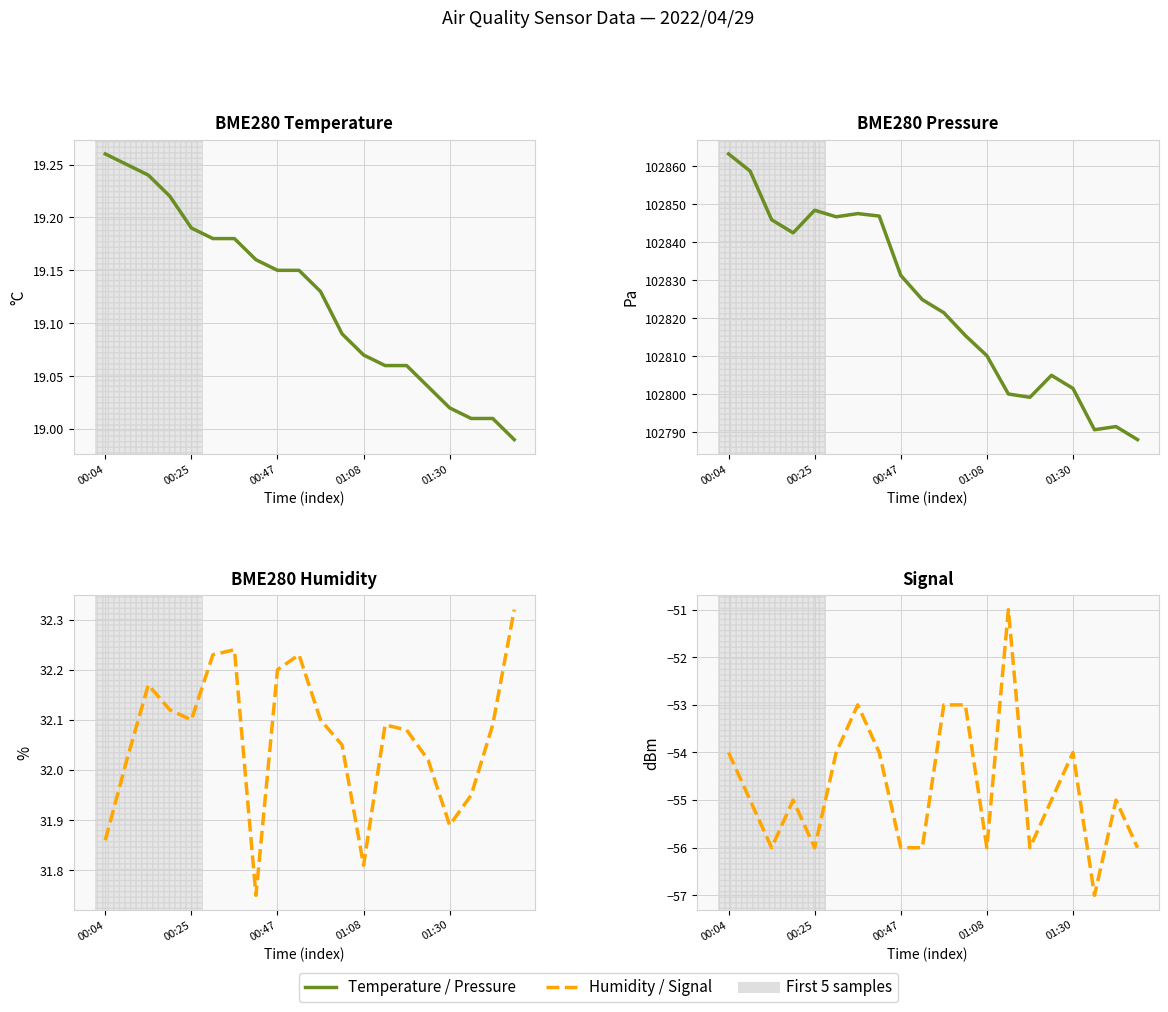

True or false: Signal and BME280_humidity cross at least once.

False